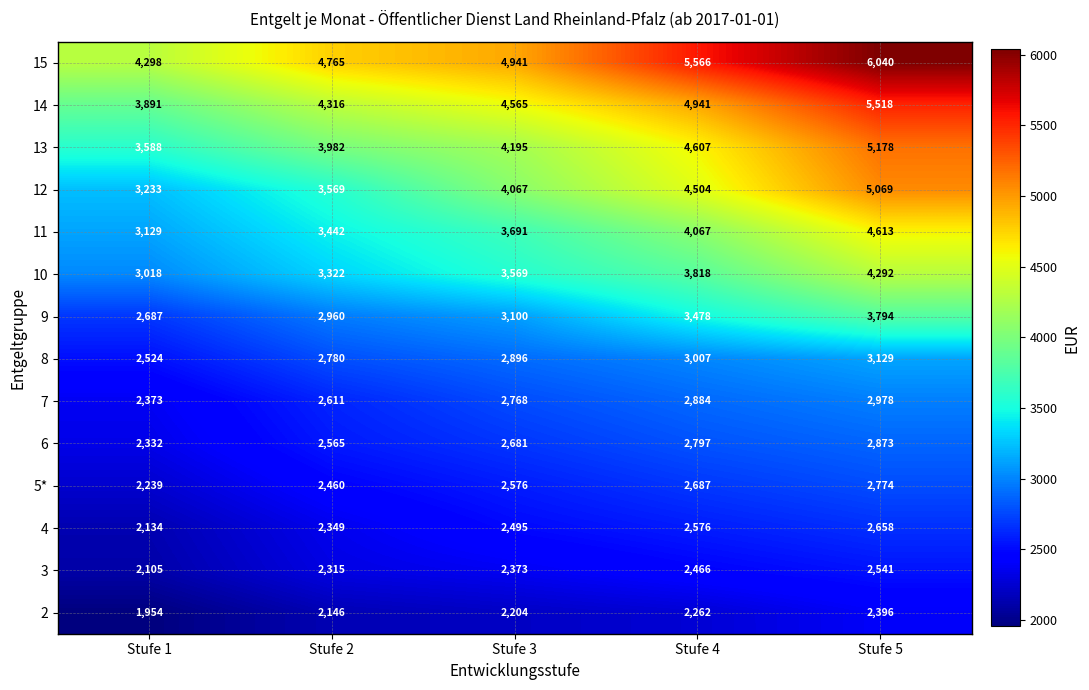

List the series in order of their peak value, lowest first.

2, 3, 4, 5*, 6, 7, 8, 9, 10, 11, 12, 13, 14, 15